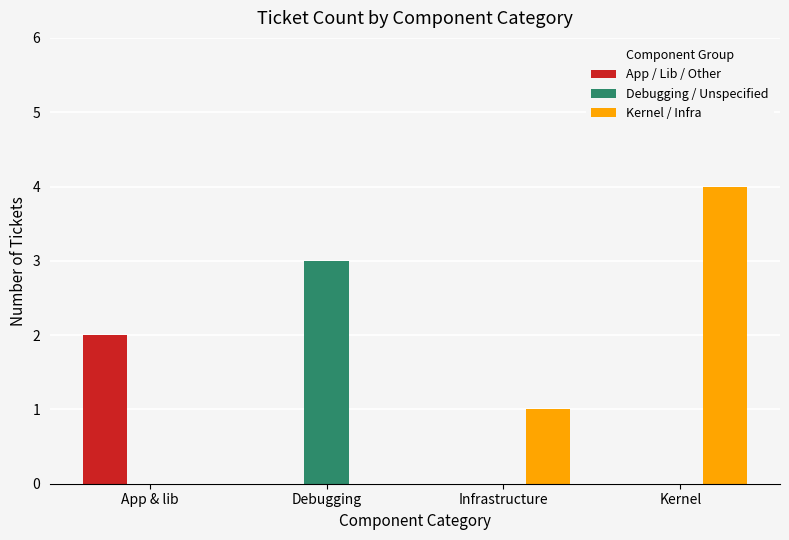

Count the Kernel / Infra values in the range 0 to 4.

4